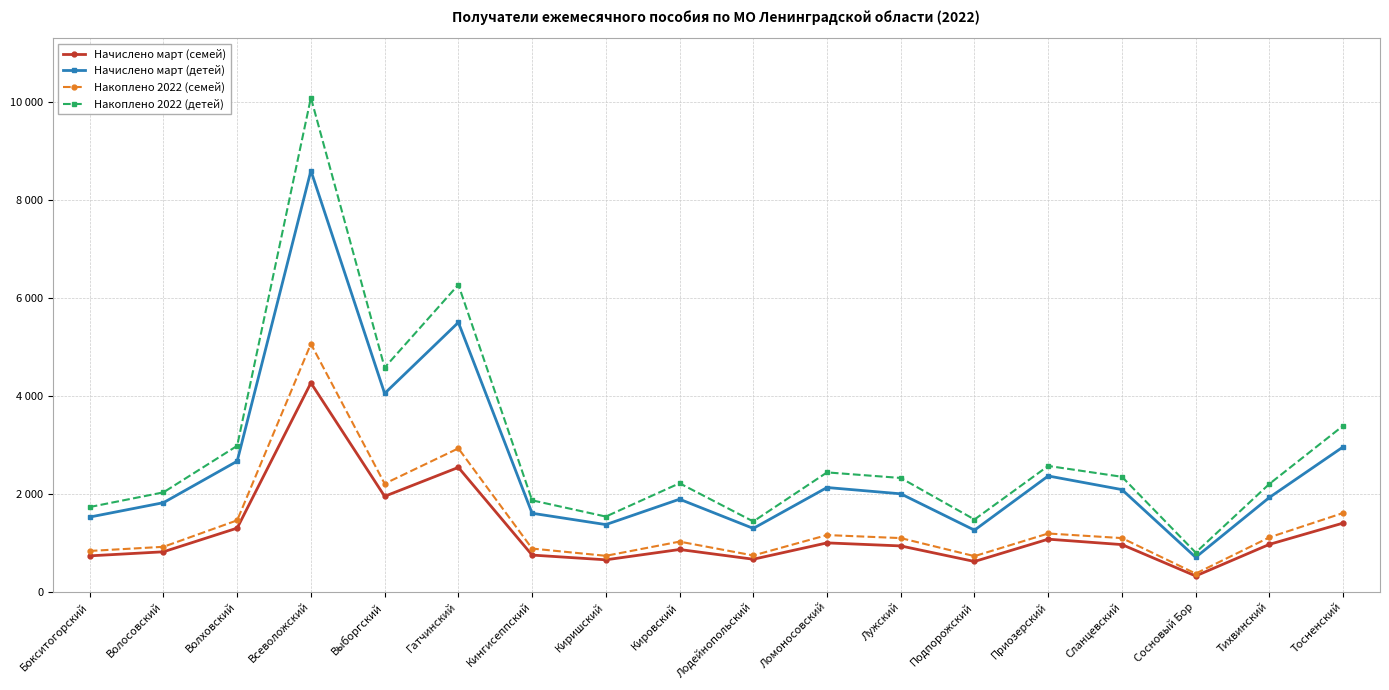

What is the value of the Накоплено 2022 (детей) point at the 3rd from the left?

2981